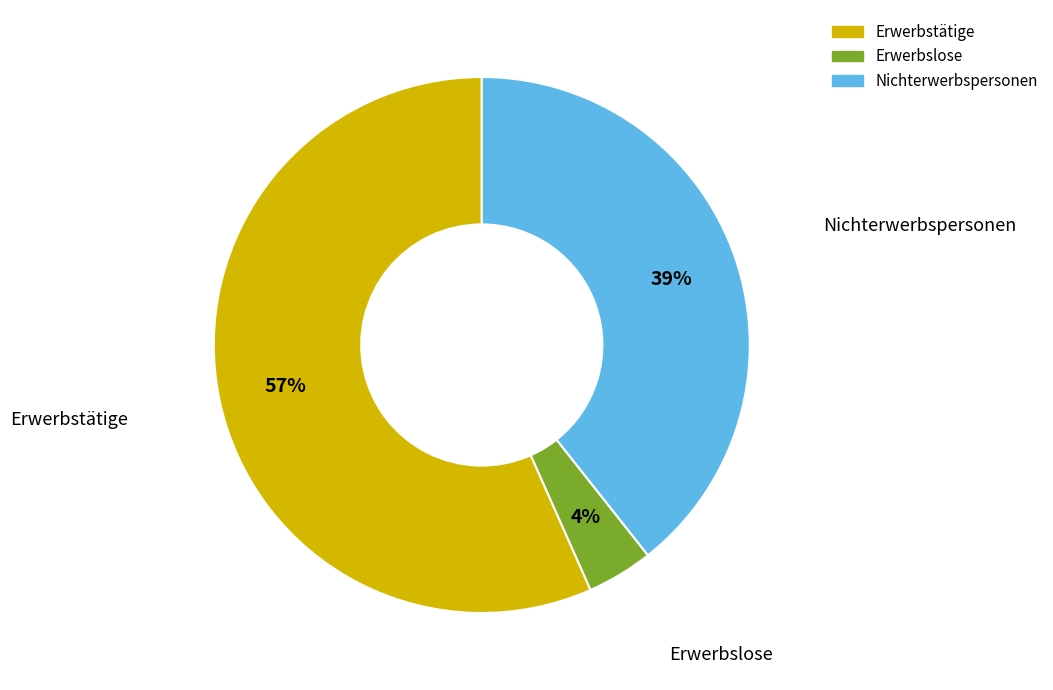

The Erwerbslose slice represents 4% of the pie. True or false?

True